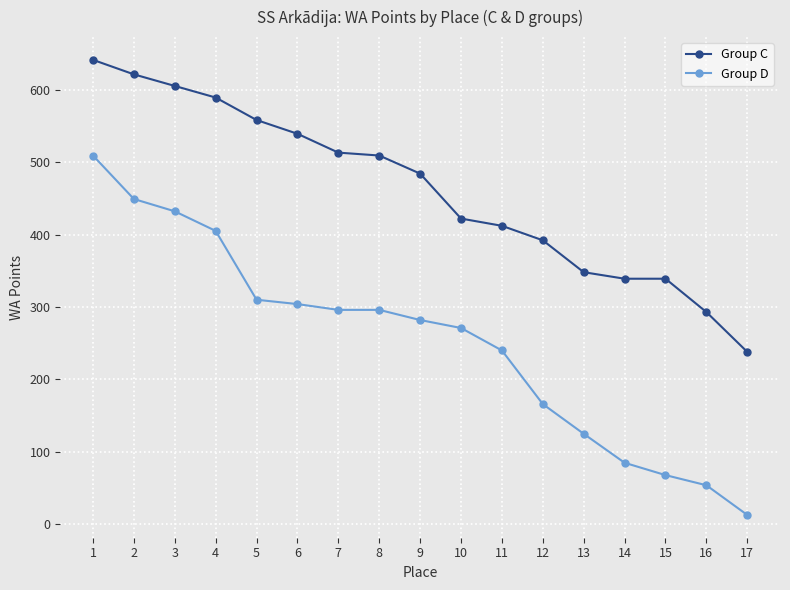

True or false: Group D and Group C cross at least once.

False